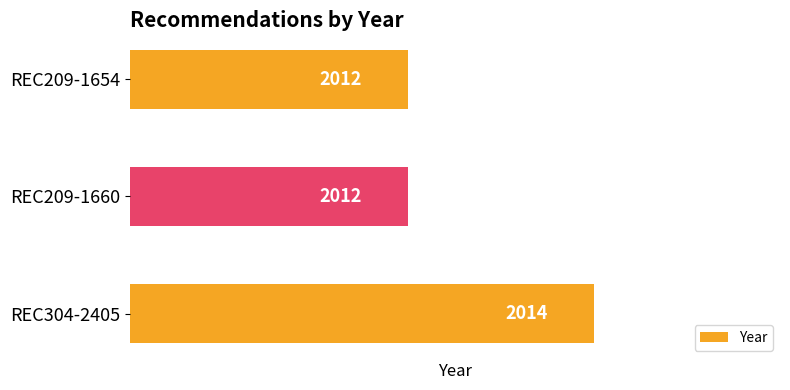

What is the minimum value shown in the chart?

2012